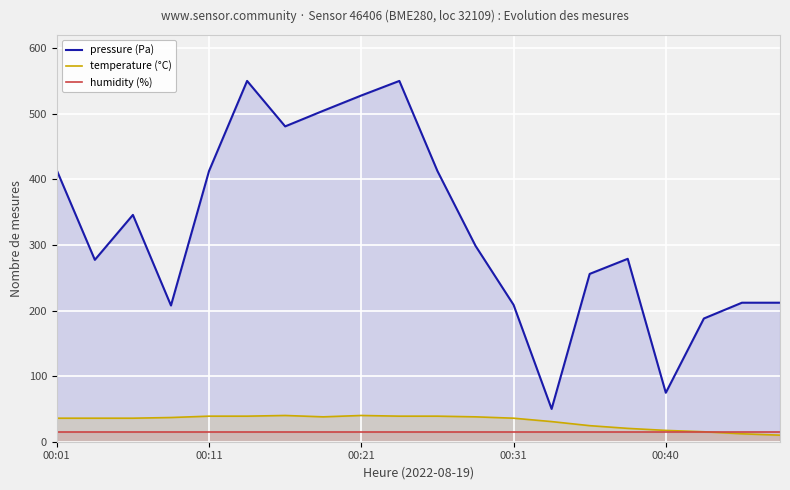

True or false: pressure (Pa) and temperature (°C) intersect in this chart.

False